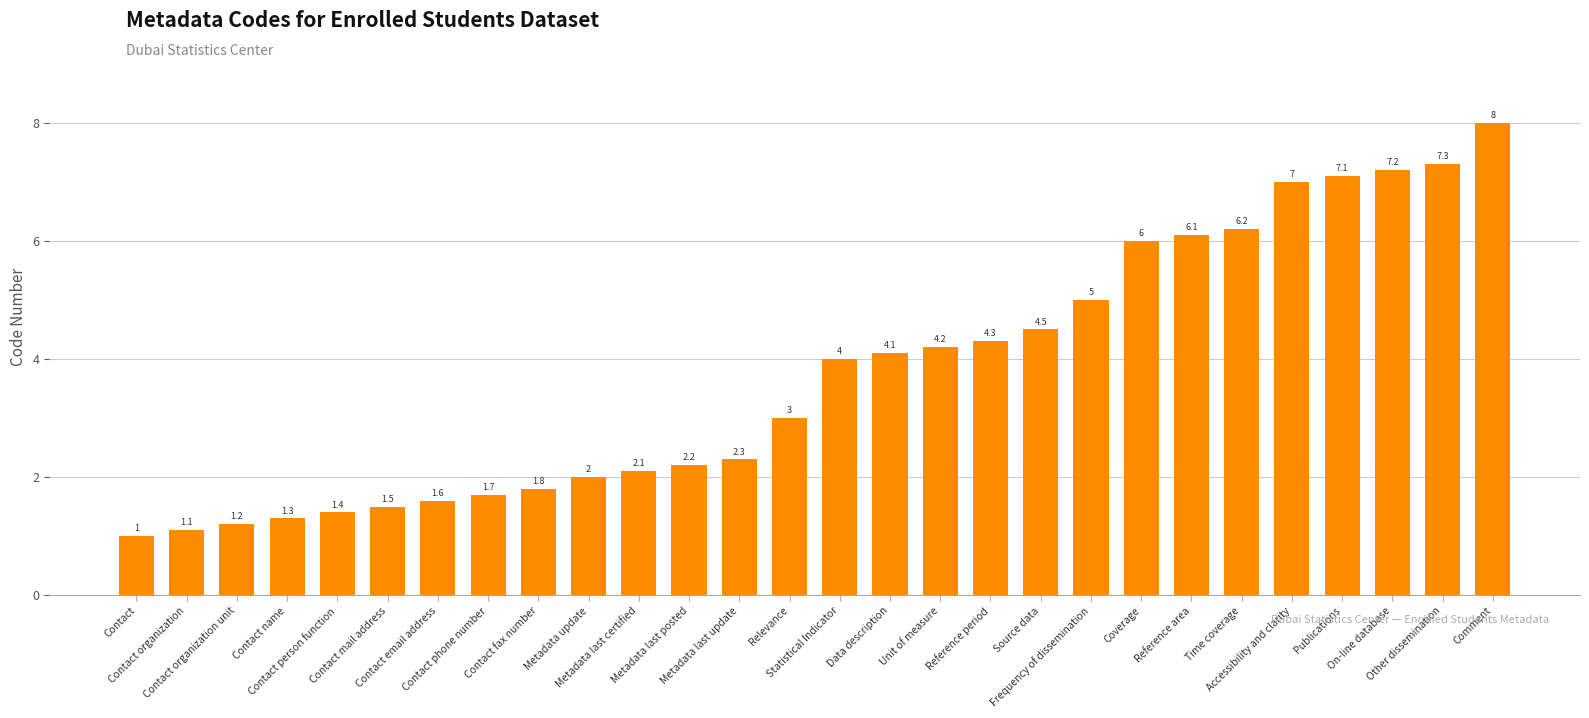

What is the sum of the values at Other dissemination and Time coverage?

13.5